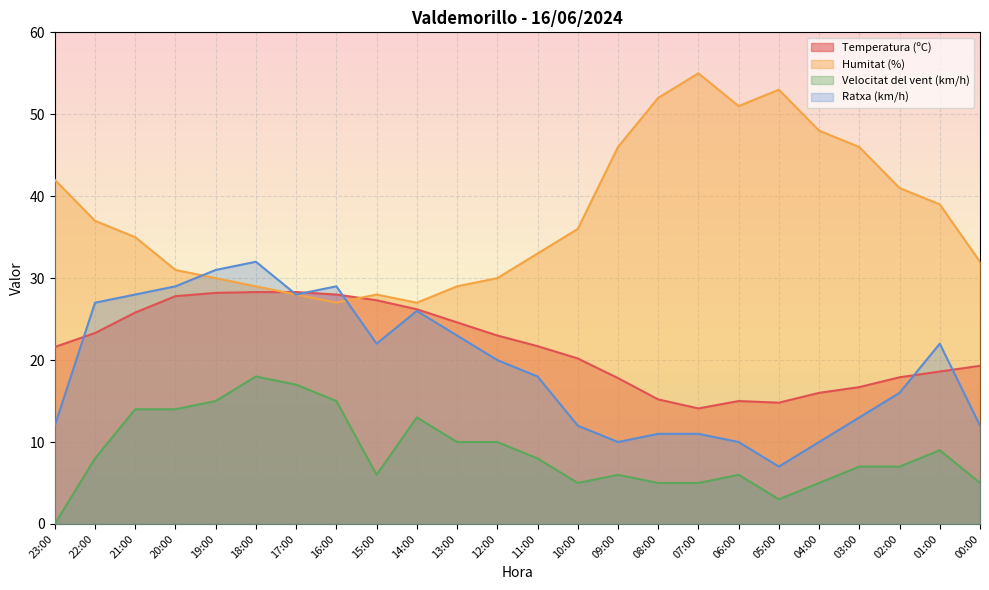

The Humitat (%) series shows 72.9 at 08:00. True or false?

False